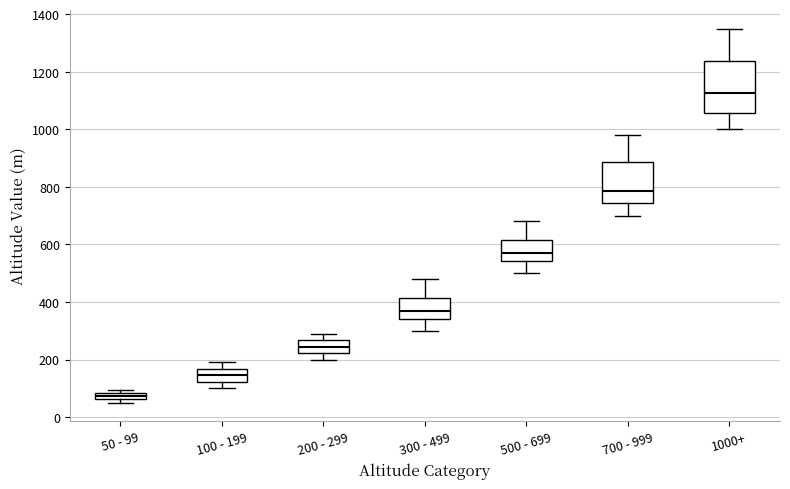

Which box is the tallest, from its lower edge to its upper edge?

1000+